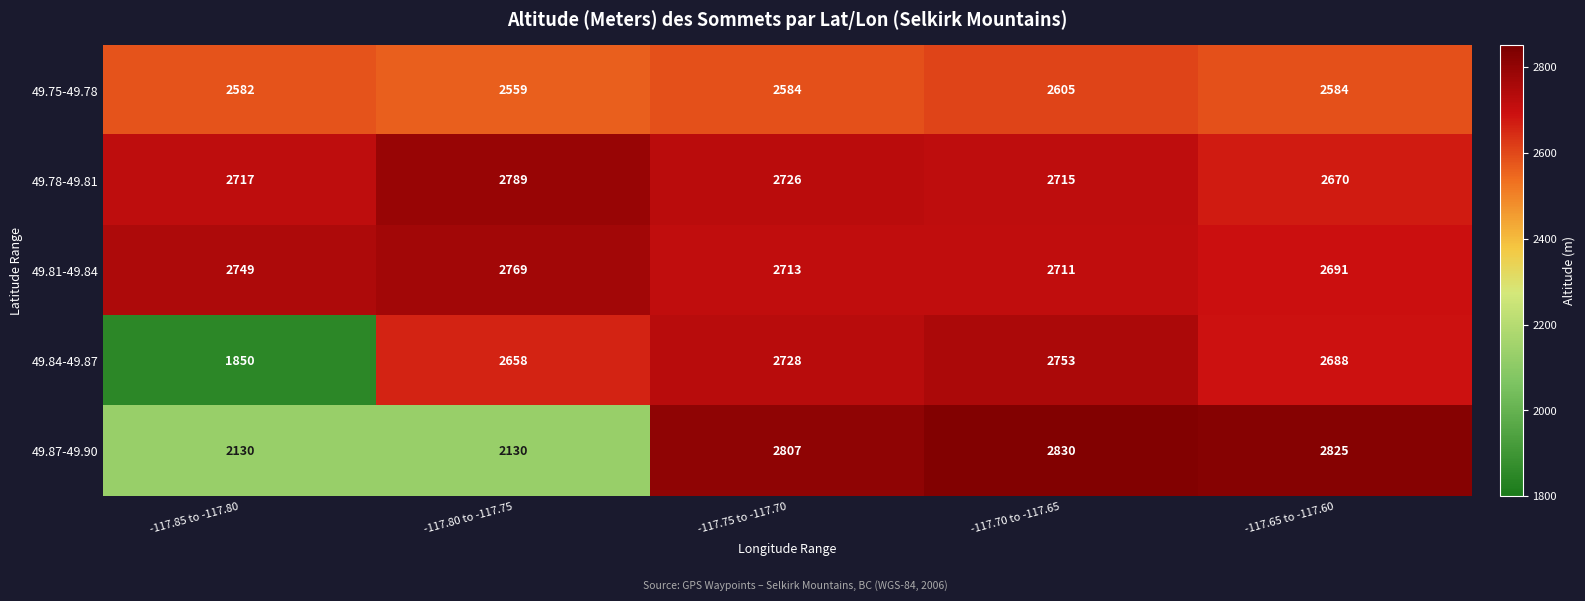

What is the difference between the maximum and minimum values in the 49.75-49.78 series?

46